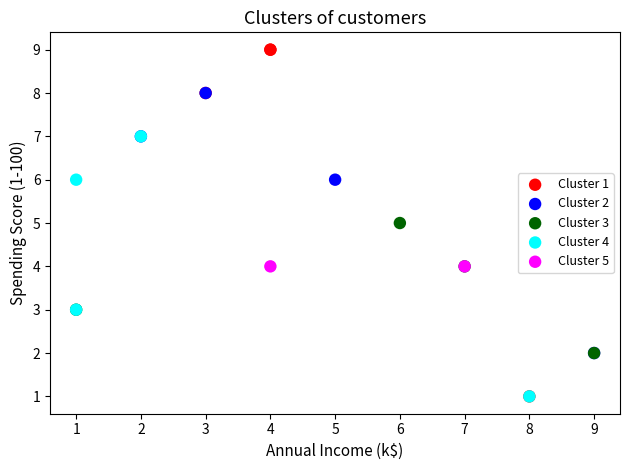

What are all the series names shown in the legend?

Cluster 1, Cluster 2, Cluster 3, Cluster 4, Cluster 5